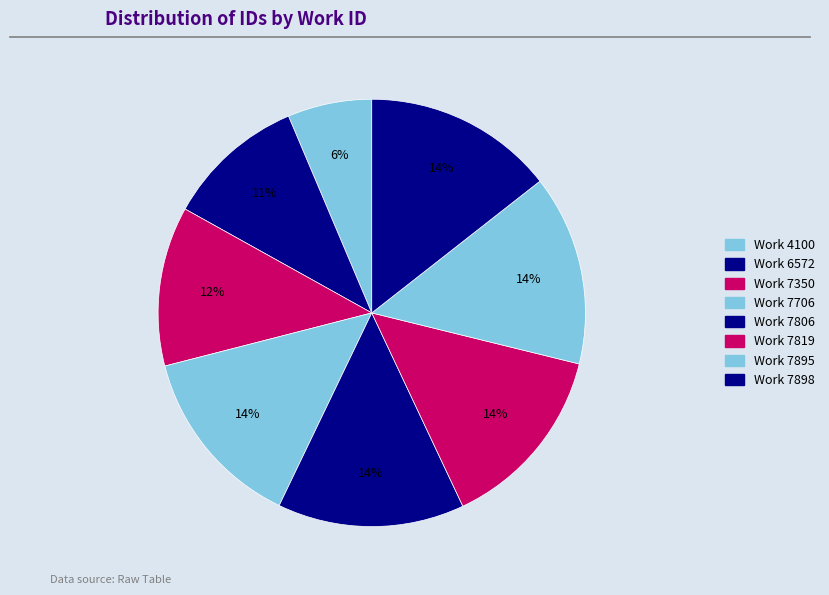

What is the smallest slice in the pie chart?

4100